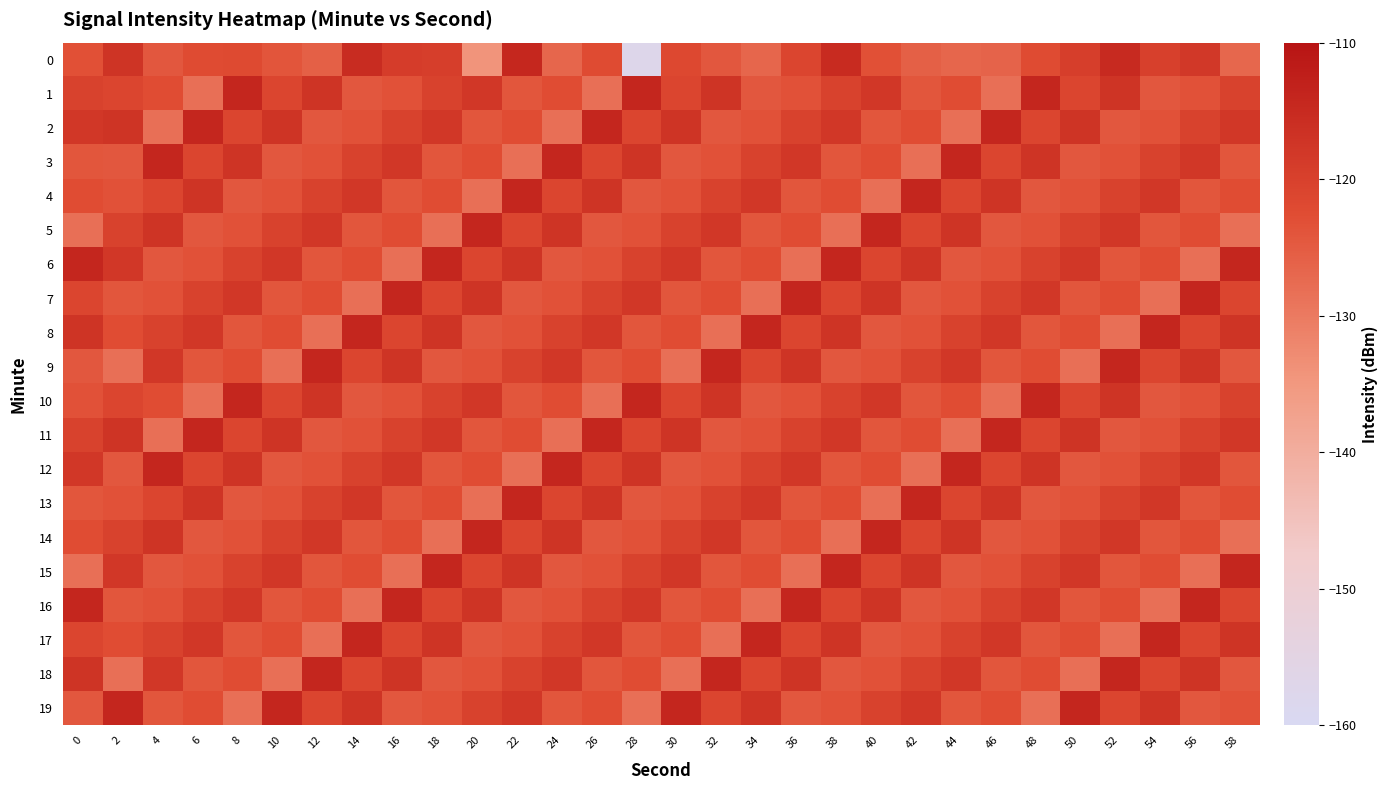

What is the total value across all series at 10?

-2435.8